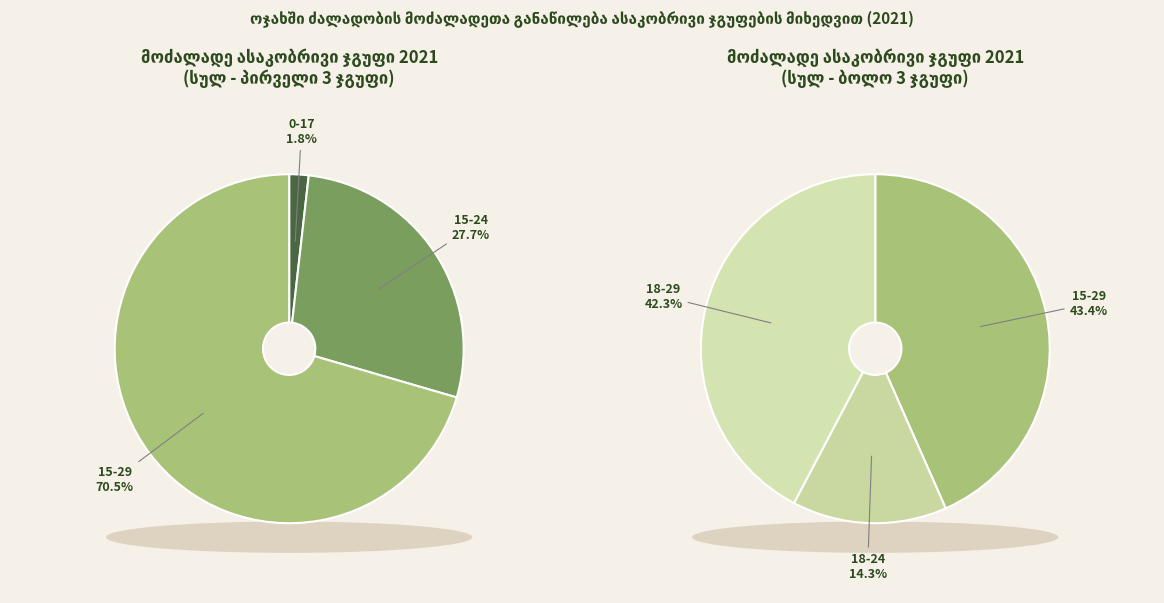

Rank the categories by value from highest to lowest.

15-29, 18-29, 15-24, 18-24, 0-17